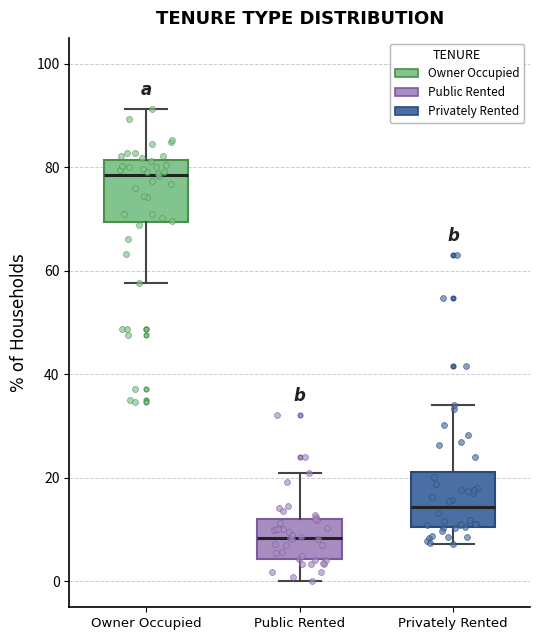

Which box has the lowest median line?

Public Rented